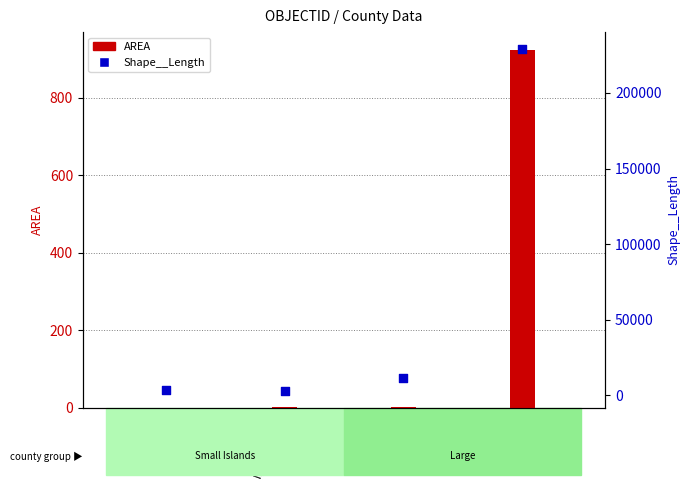

At how many categories does at least one series exceed 62838?

1